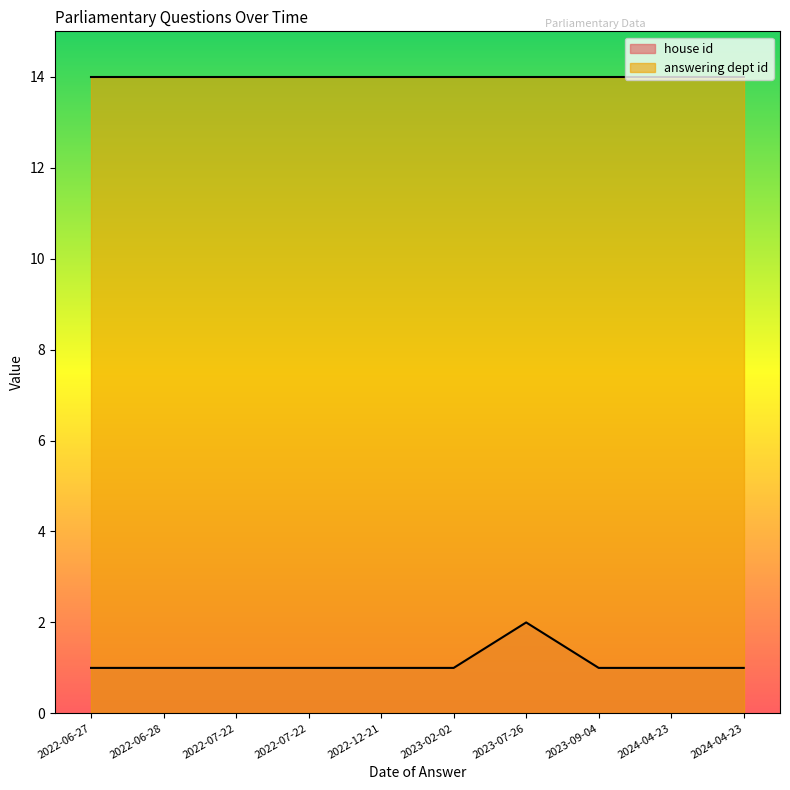

What is the ratio of the value at 2022-06-27 to the value at 2022-07-22?

1.0